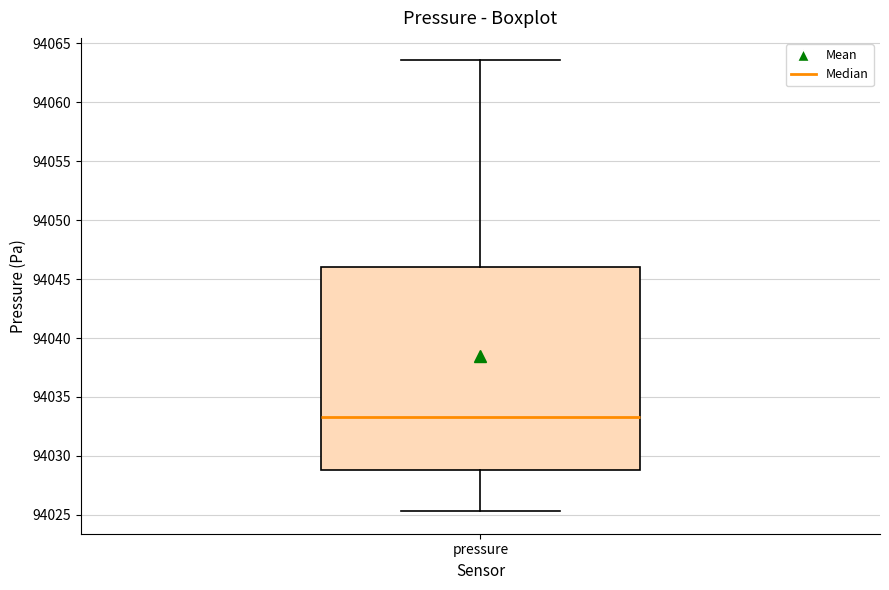

Transcribe this box plot: give where the median line is, the range the box spans, and where the two whiskers end, as read against the y-axis. The values are not printed on the chart, so give them approximately, as read against the axis.

median 94033.5, box 94029.0 to 94046.0, whiskers 94025.5 to 94063.5